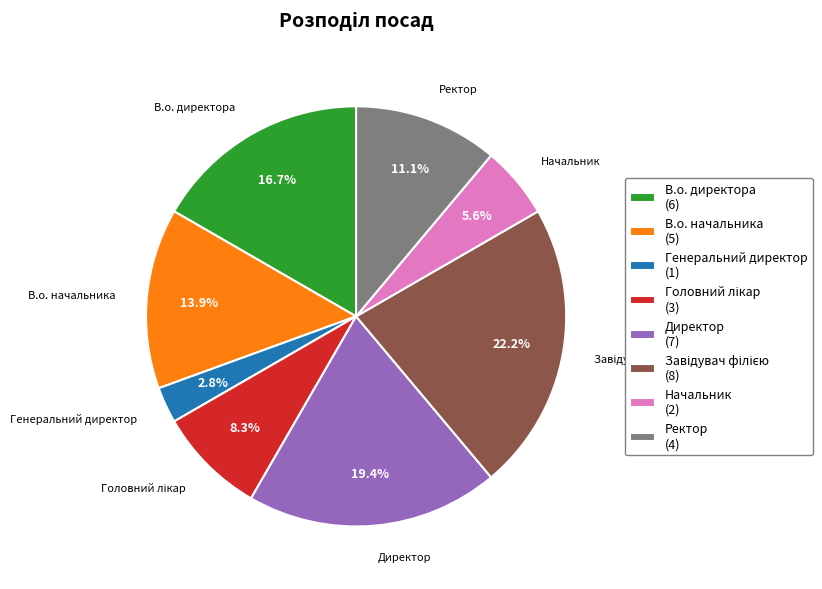

Is there any slice that represents more than half of the pie?

No